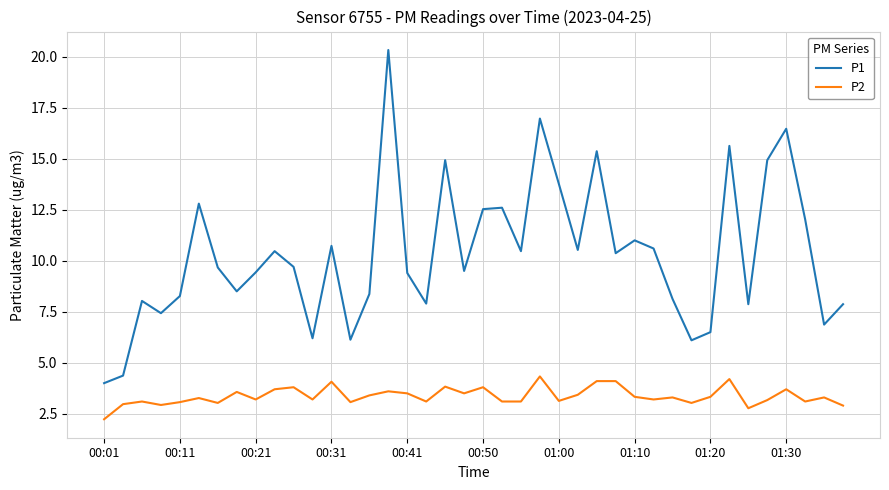

What is the highest value of the P1 series?

20.3